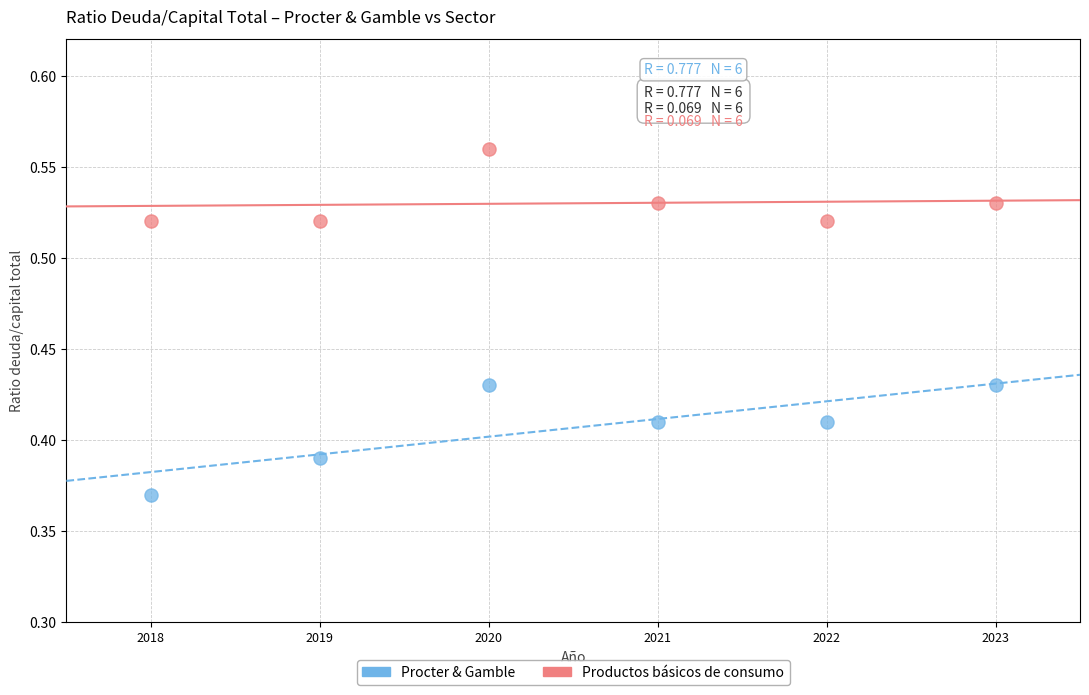

Across all data points, what is the average X value?

2020.5